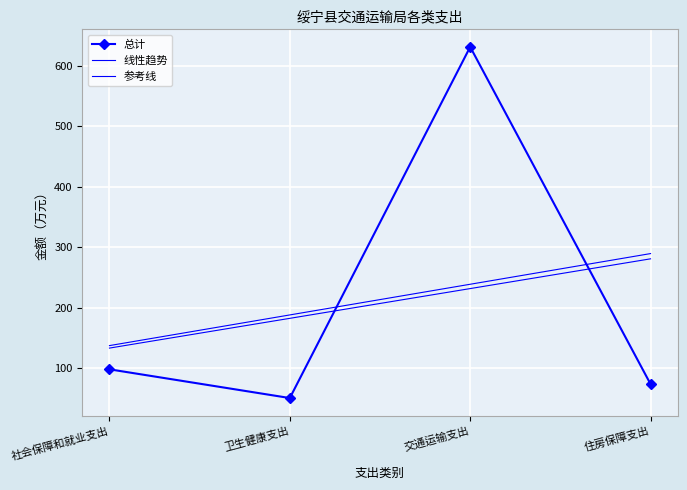

What is the maximum value shown in the chart?

631.3